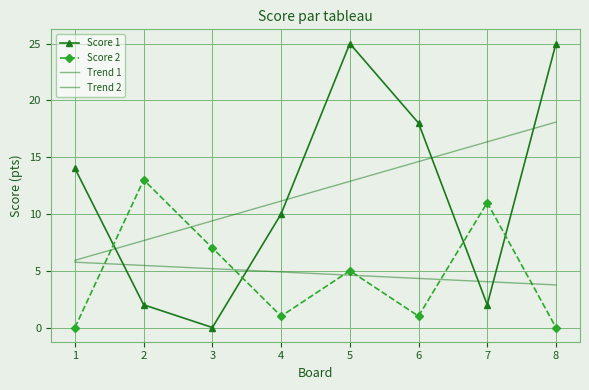

What are all the series names shown in the legend?

Score 1, Score 2, Trend 1, Trend 2